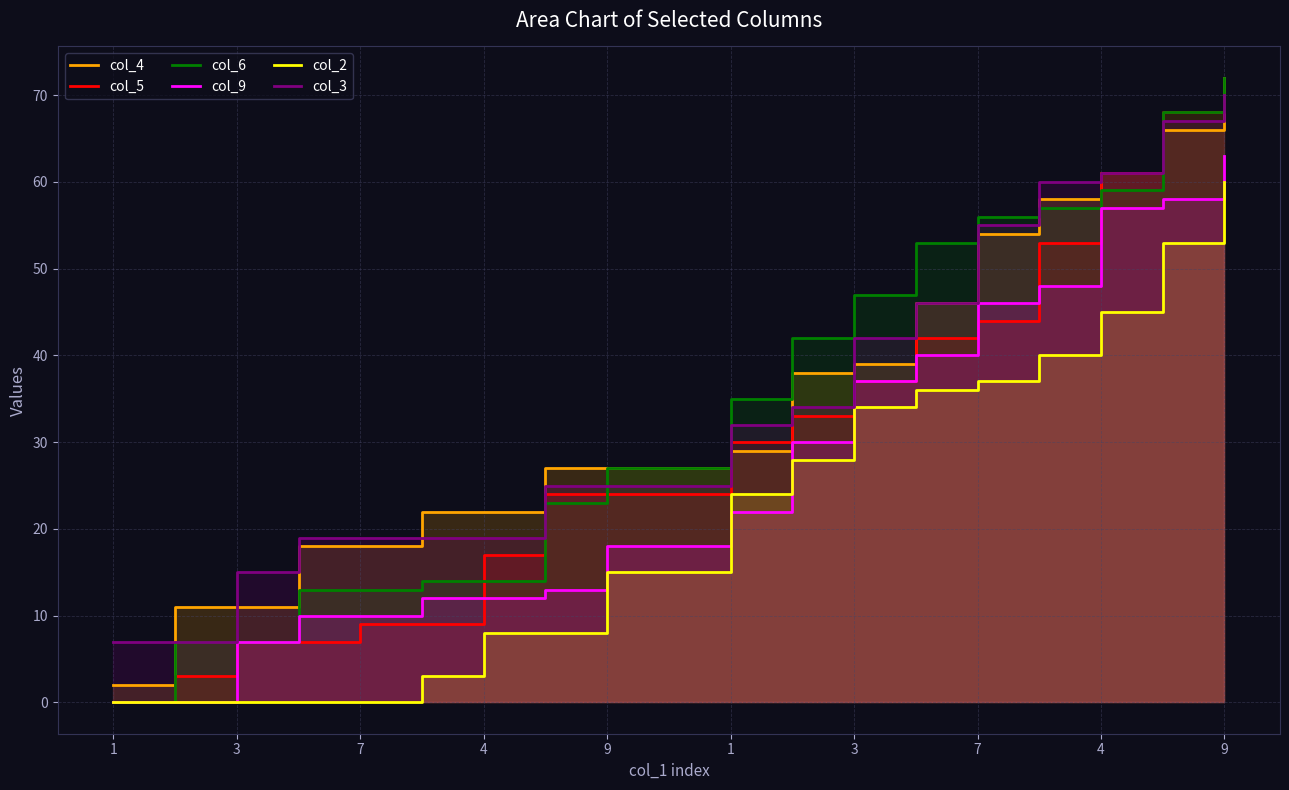

What is the difference between the maximum and minimum values in the col_2 series?

60